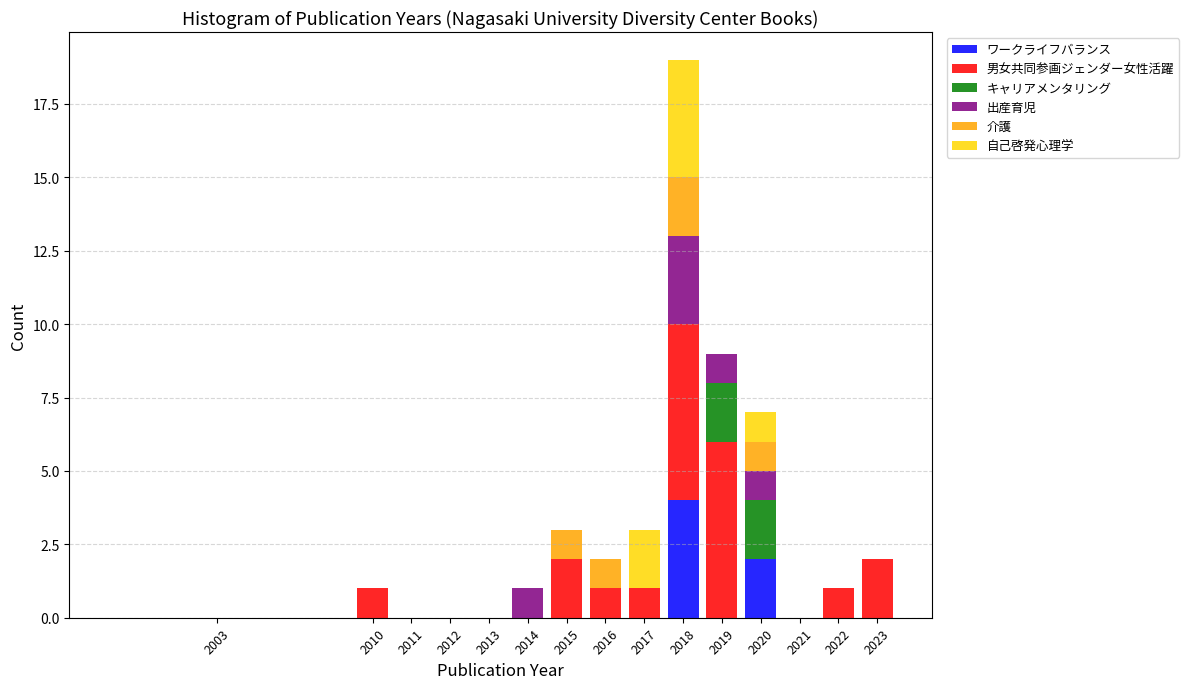

At which category is the sum across all series the highest?

2018